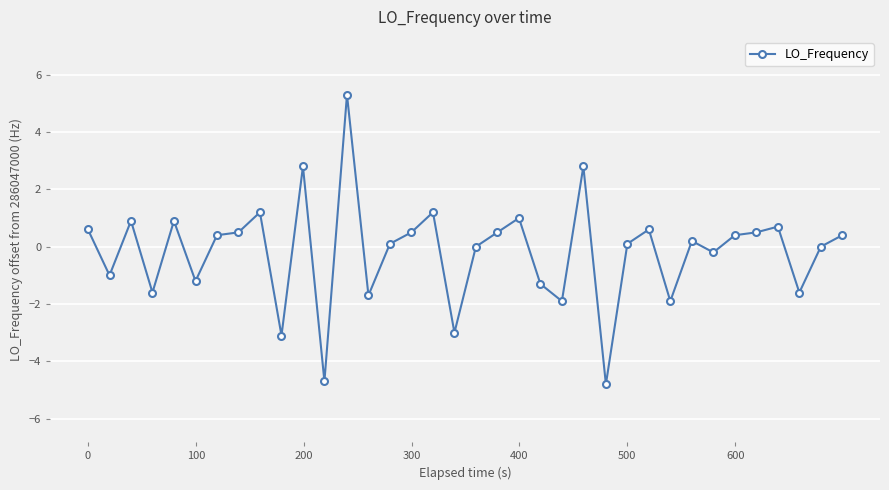

How many lines are shown in the chart?

1